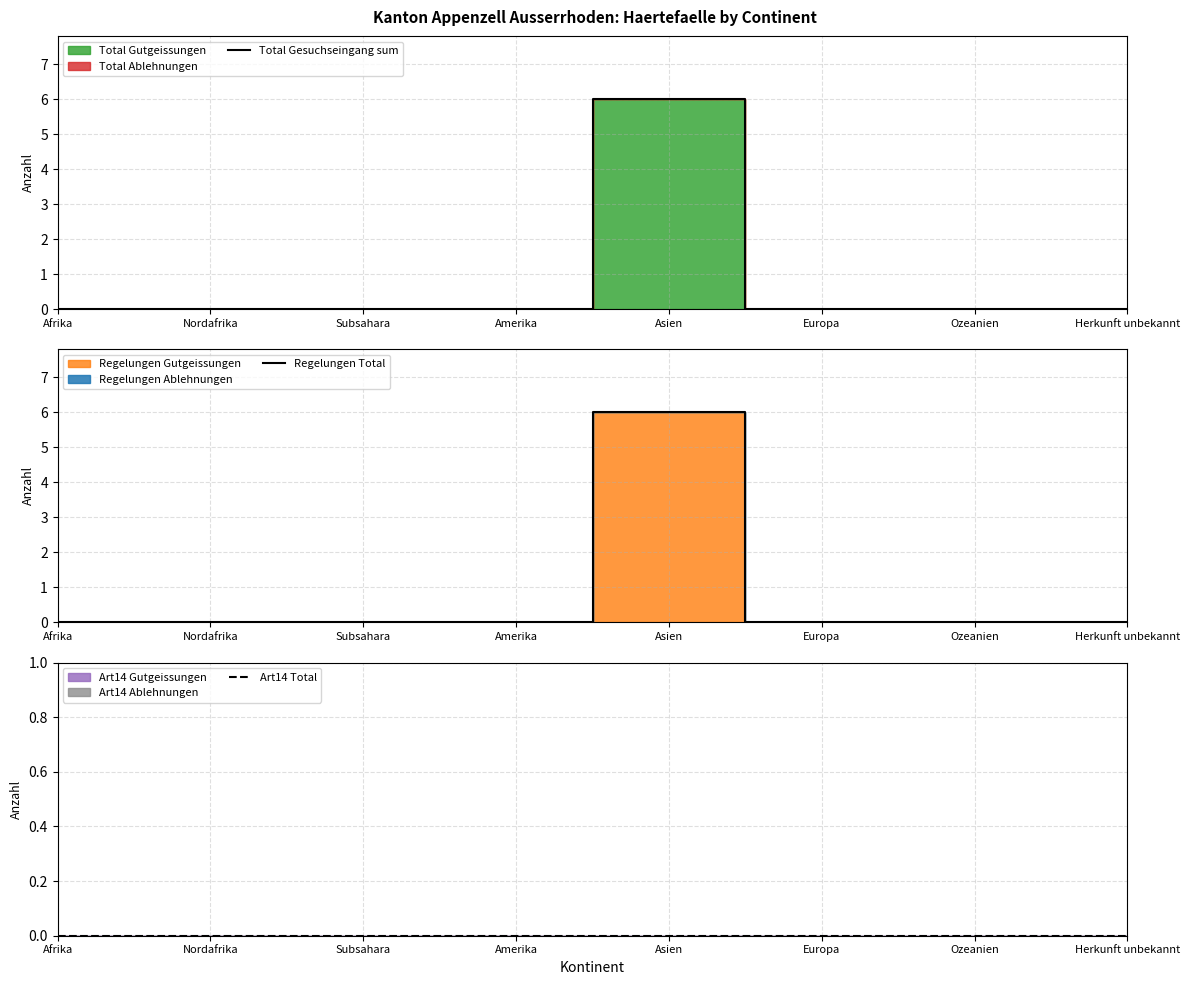

True or false: Art14 Total and Regelungen Total cross at least once.

False